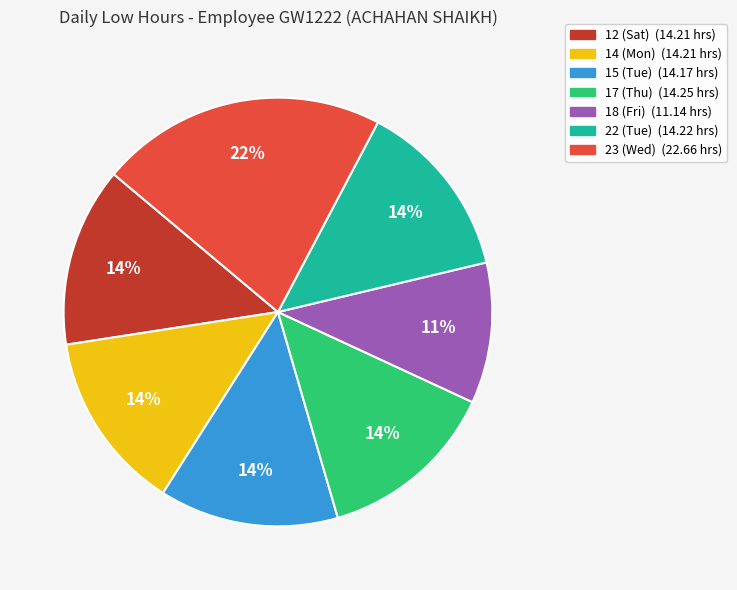

Is there a majority slice in this chart?

No